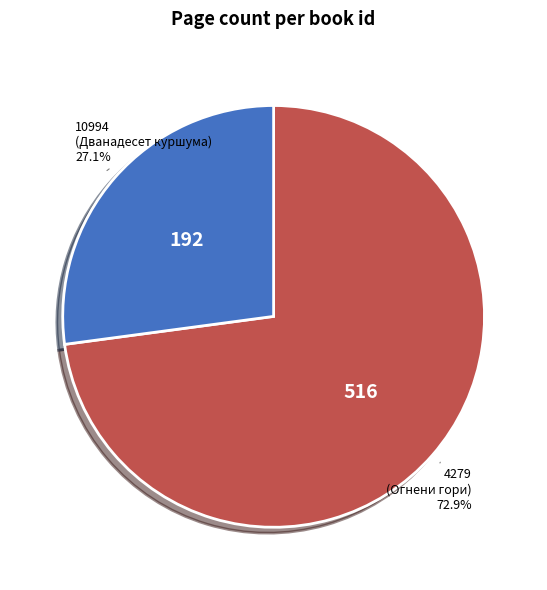

Between 10994 and 4279, which is larger?

4279